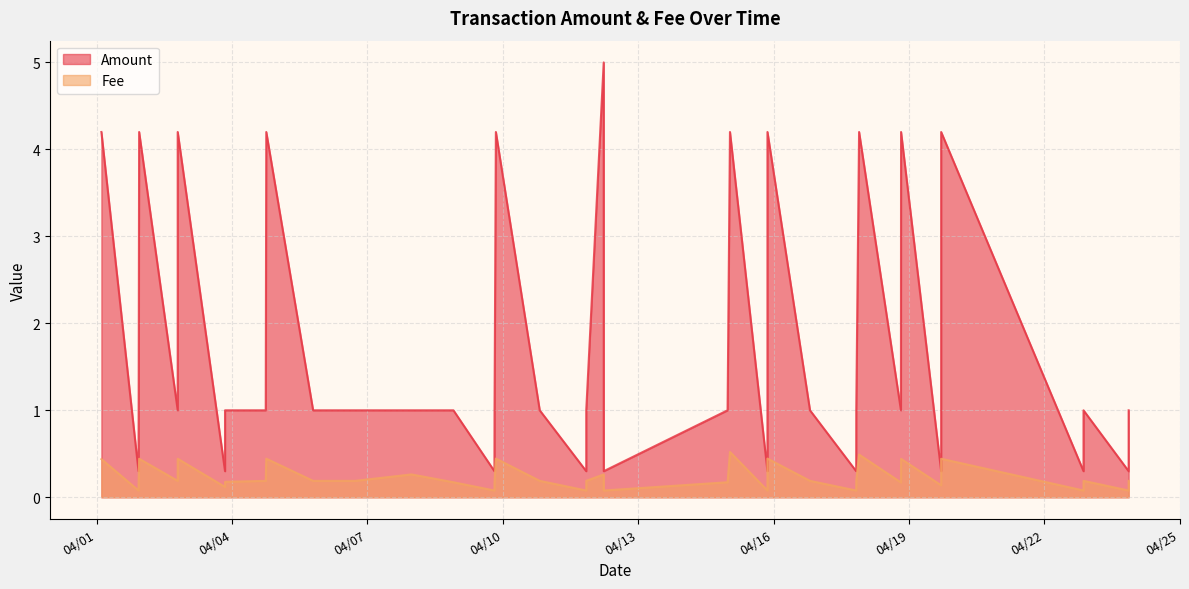

What is the sum of the Fee values at 2024-04-19 17:04:02 and 2024-04-03 20:15:15?

0.6